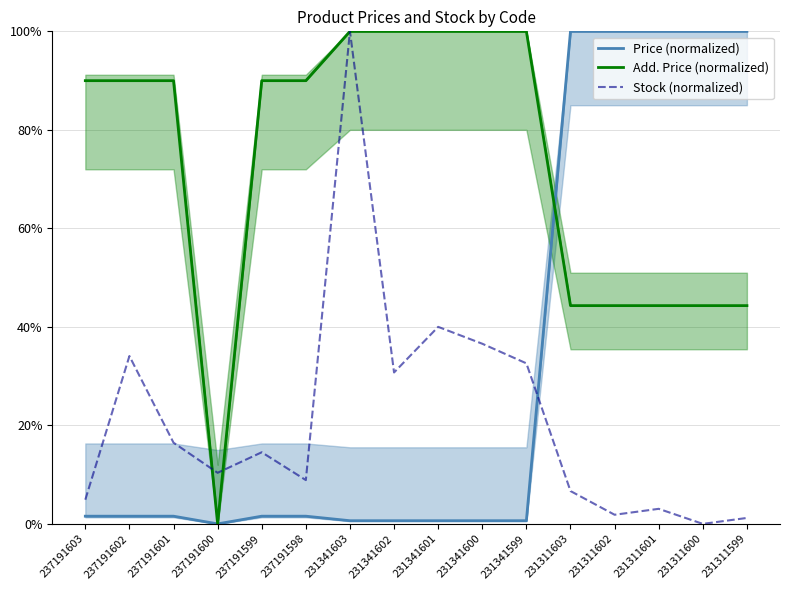

Is the value of Stock (normalized) at 237191600 greater than the value of Add. Price (normalized) at 237191601?

No